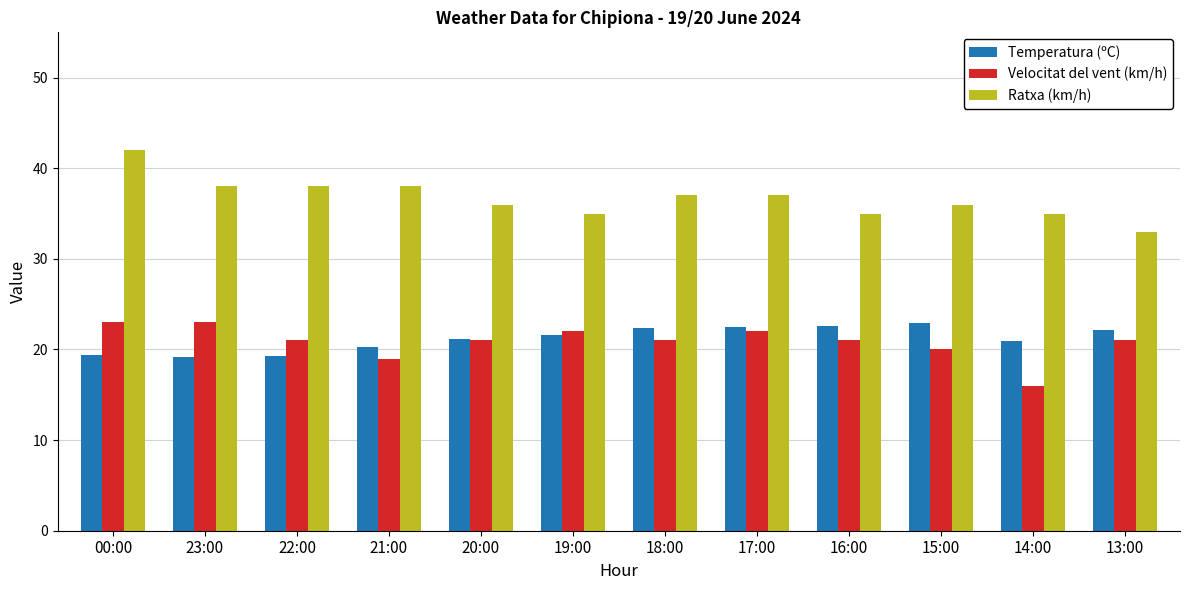

Count the number of categories in the chart.

12